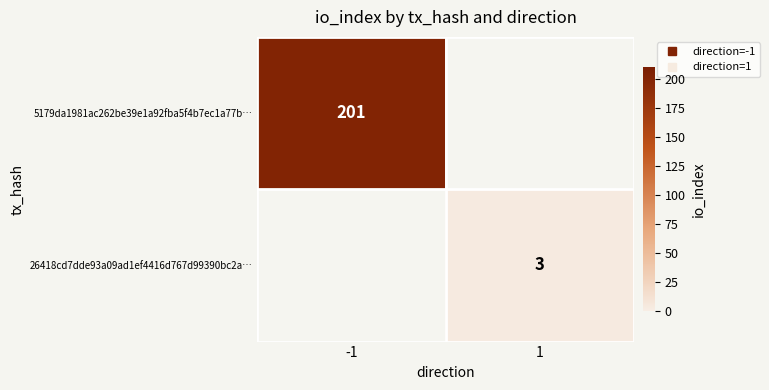

Rank the series at -1 from lowest to highest value.

5179da1981ac262be39e1a92fba5f4b7ec1a77b…, 26418cd7dde93a09ad1ef4416d767d99390bc2a…